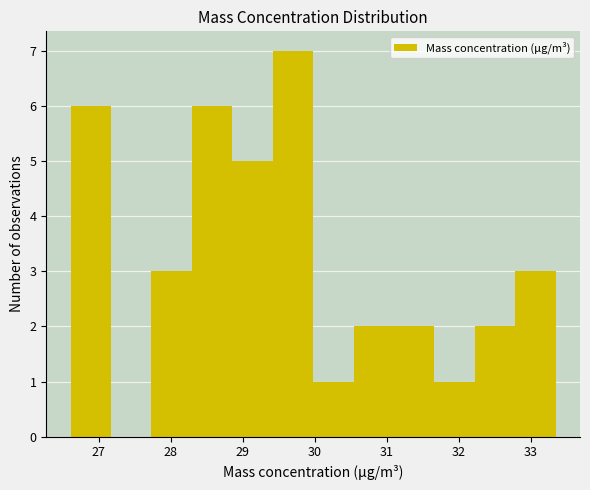

How tall is the bar that spans 27.7 to 28.3 on the x-axis? Neither the bar edges nor the heights are printed on the chart, so give them approximately, as read against the axes.

3